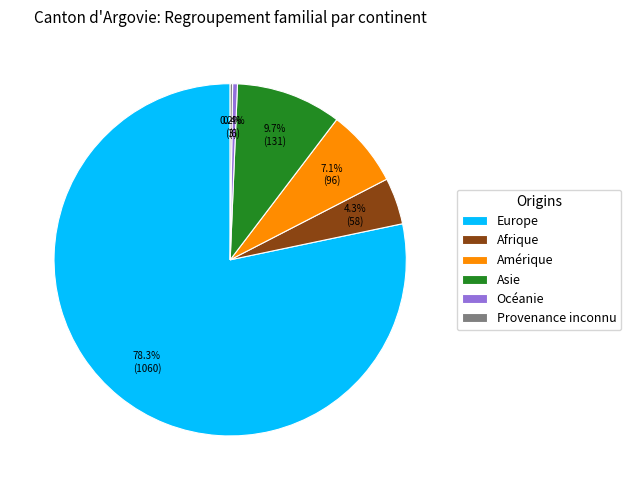

What is the largest slice in the pie chart?

Europe